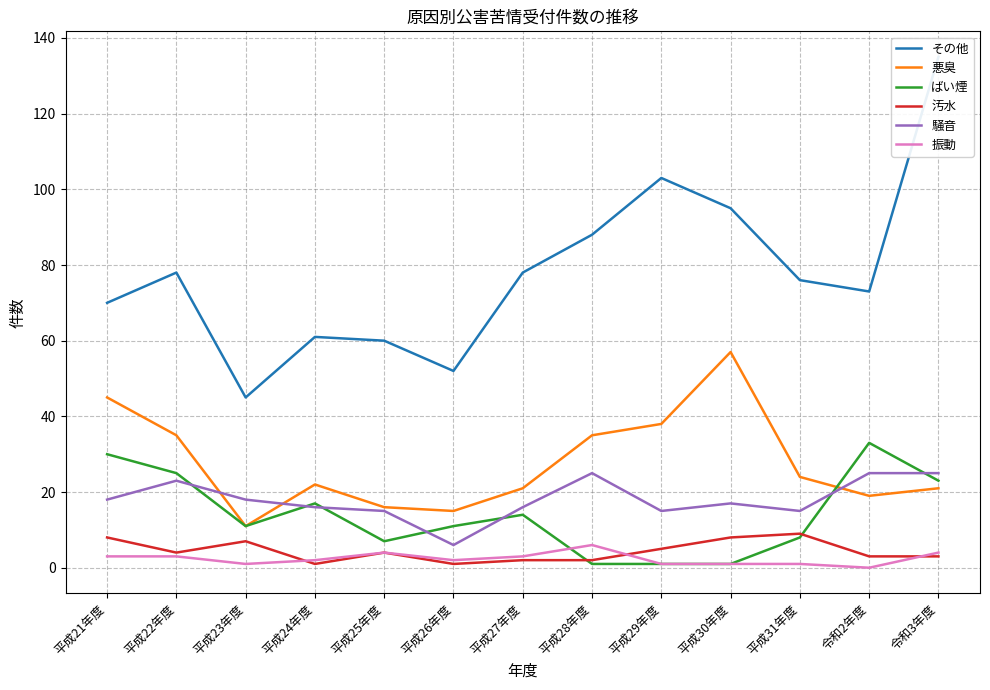

How many data points does each series have?

13